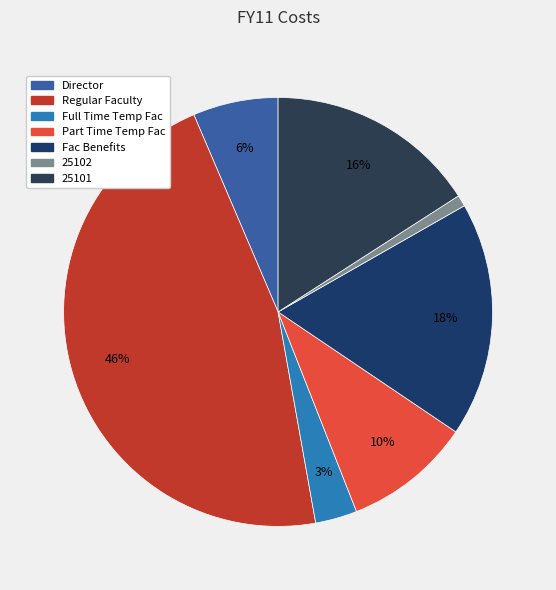

To the nearest percent, what percentage of the pie is 25101?

16%